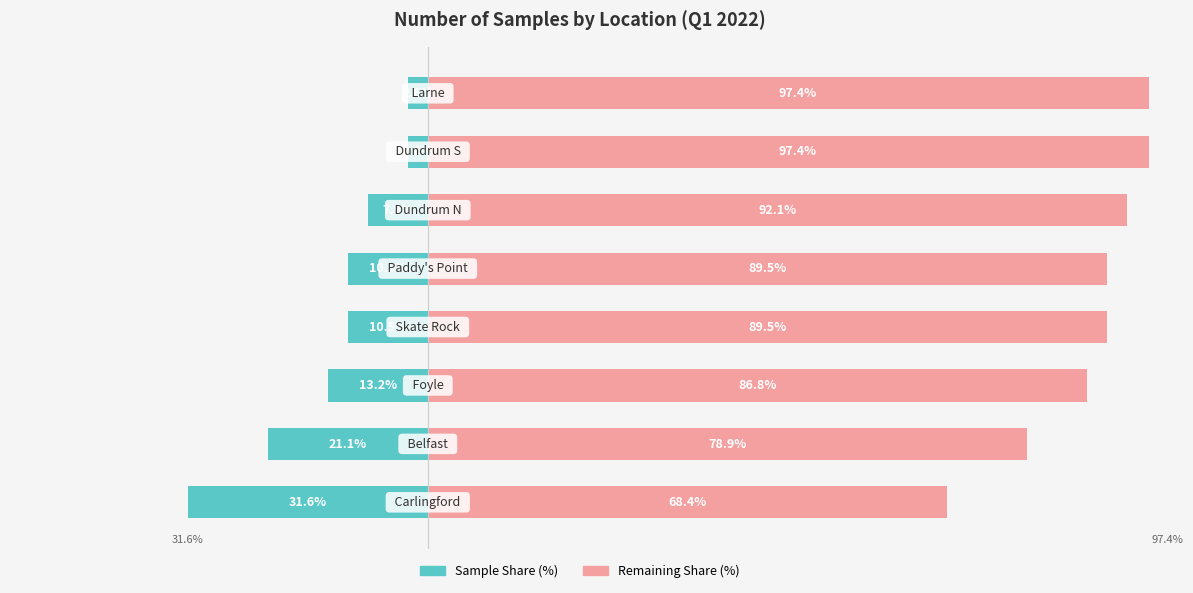

Is it true that Remaining Share (%) equals 56.3 at 3?

False